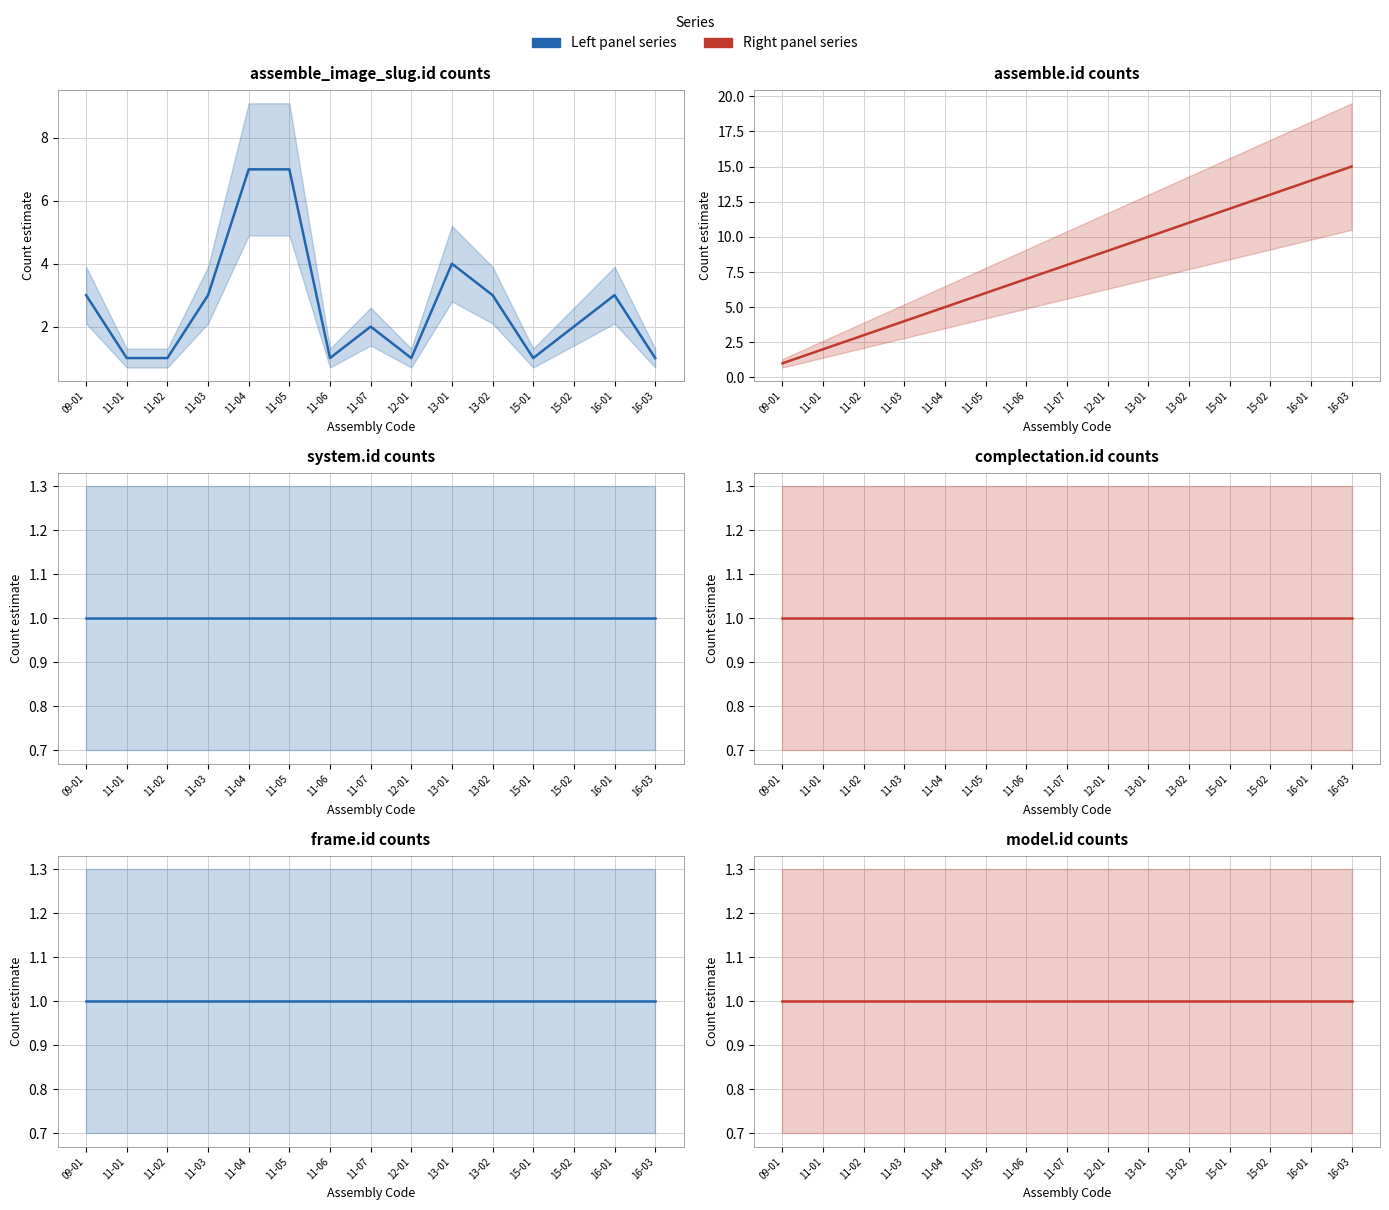

Where does the assemble_image_slug.id series first go above 2?

09-01